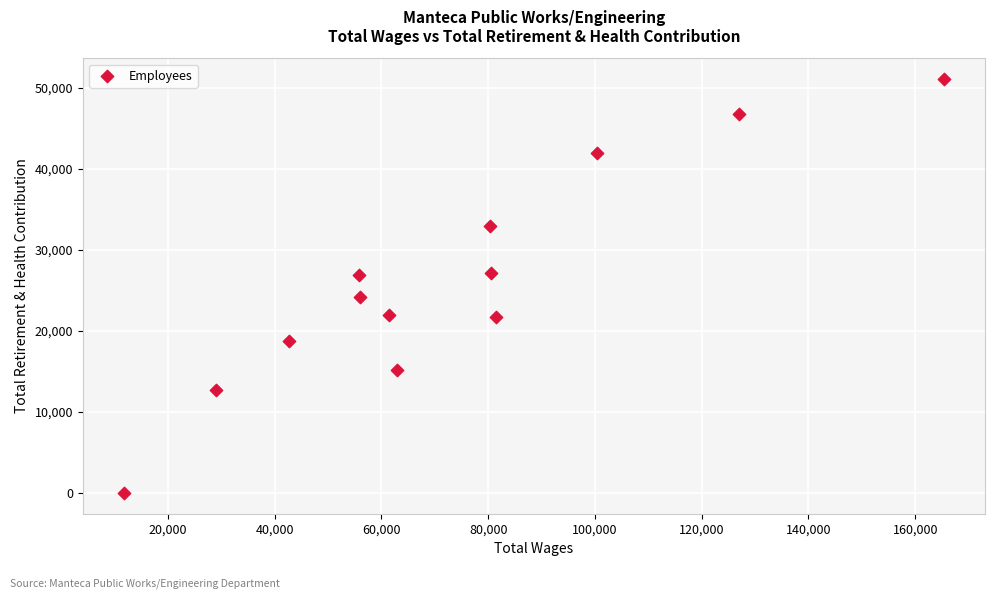

What is the range of X values (max minus min)?

153644